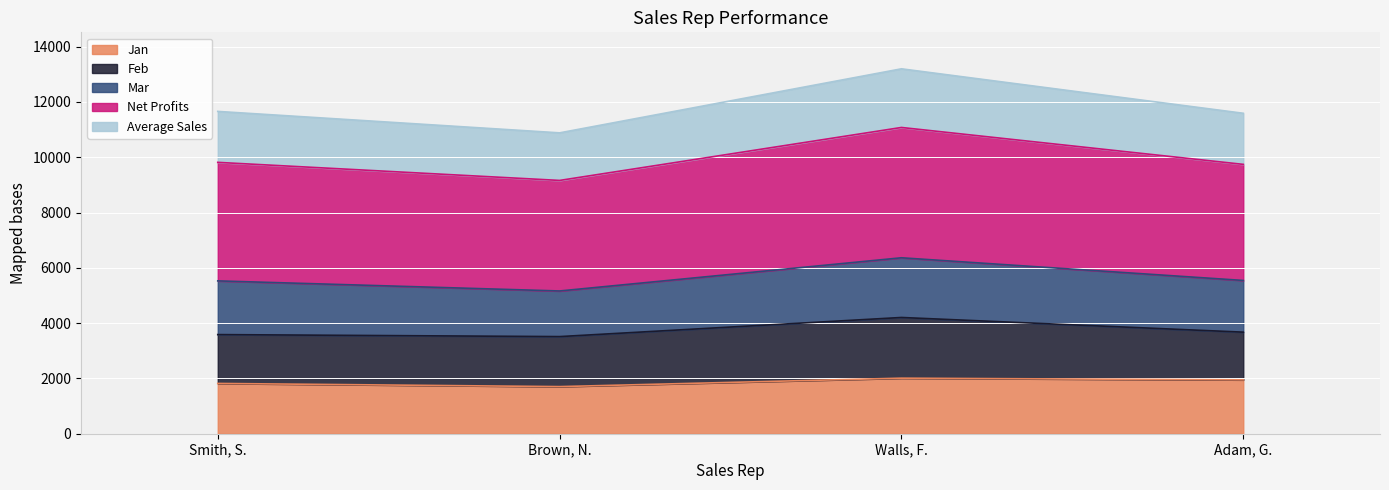

Between Walls, F. and Smith, S., which is larger?

Walls, F.